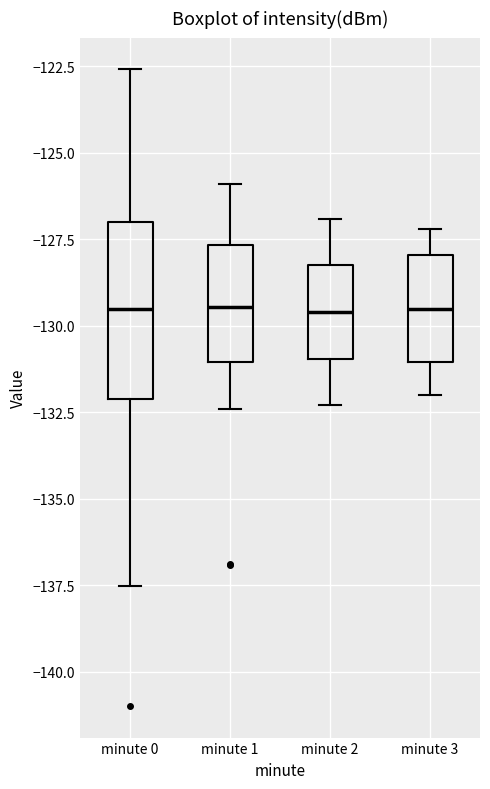

Reading left to right, read every box against the y-axis: the position of its median line, the range the box covers, and the ends of its whiskers. The values are not printed on the chart, so give them approximately, as read against the axis.

minute 0: median -129.5, box -132.0 to -127.0, whiskers -137.5 to -122.5
minute 1: median -129.5, box -131.0 to -127.5, whiskers -132.5 to -126.0
minute 2: median -129.5, box -131.0 to -128.0, whiskers -132.5 to -127.0
minute 3: median -129.5, box -131.0 to -128.0, whiskers -132.0 to -127.0